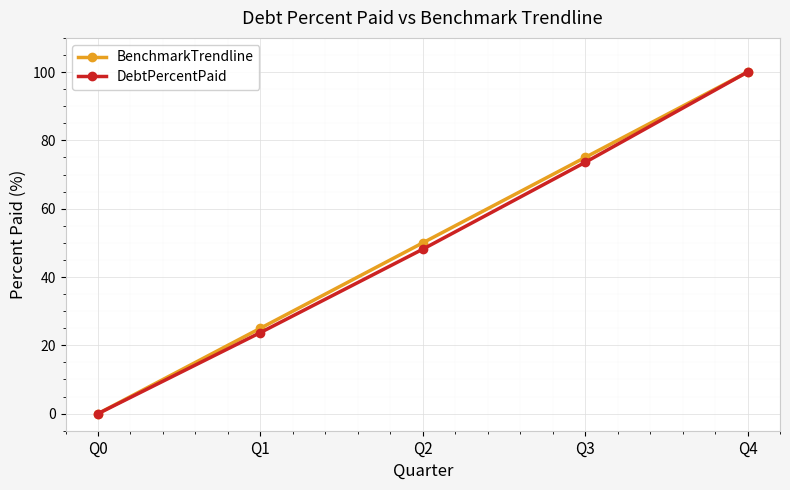

Which category has the lowest value in the BenchmarkTrendline series?

Q0